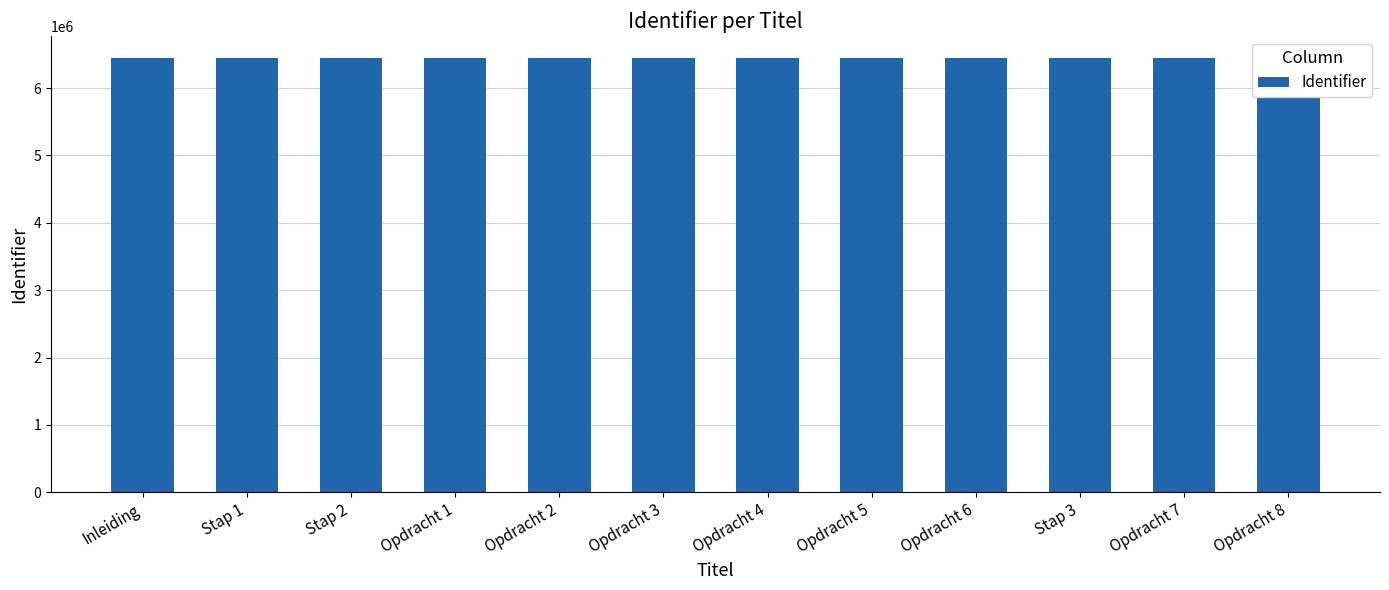

What is the maximum value shown in the chart?

6450688